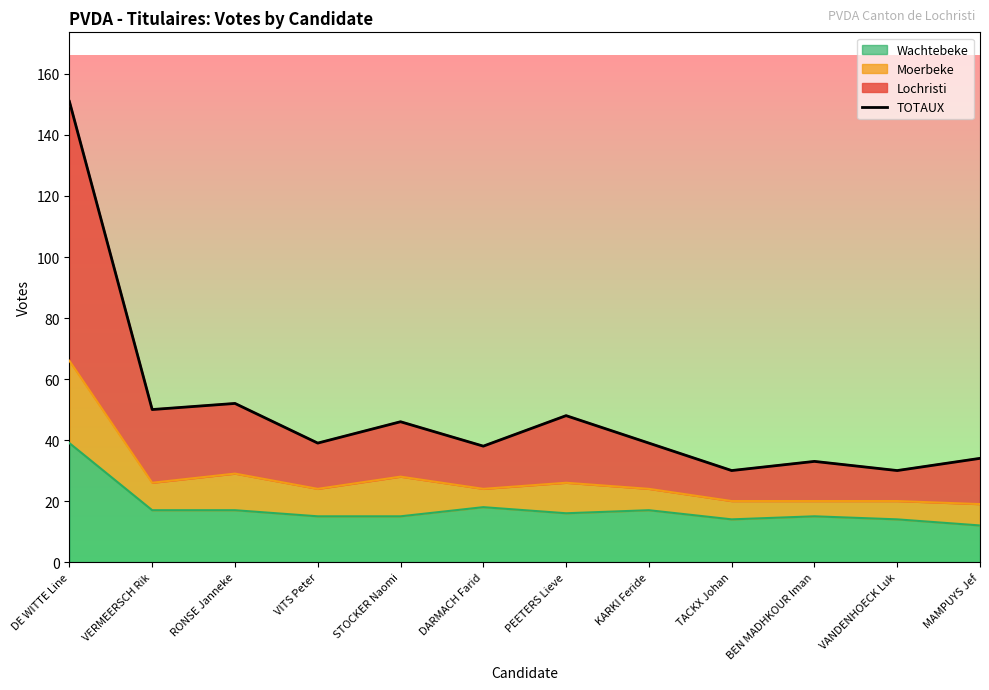

Reading left to right, extract all data points from this chart.

DE WITTE Line=151	VERMEERSCH Rik=50	RONSE Janneke=52	VITS Peter=39	STOCKER Naomi=46	DARMACH Farid=38	PEETERS Lieve=48	KARKI Feride=39	TACKX Johan=30	BEN MADHKOUR Iman=33	VANDENHOECK Luk=30	MAMPUYS Jef=34